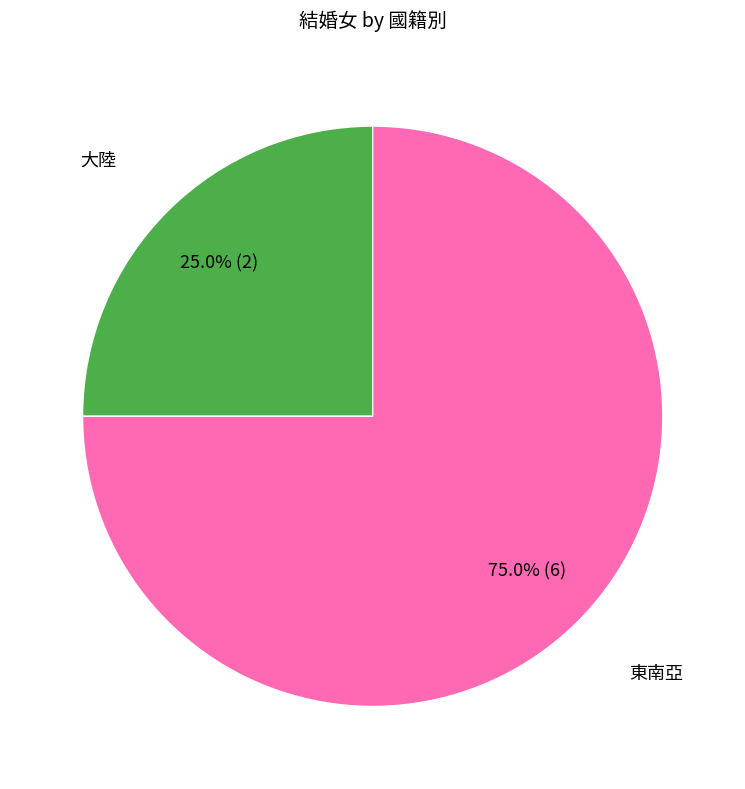

Is there a majority slice in this chart?

Yes